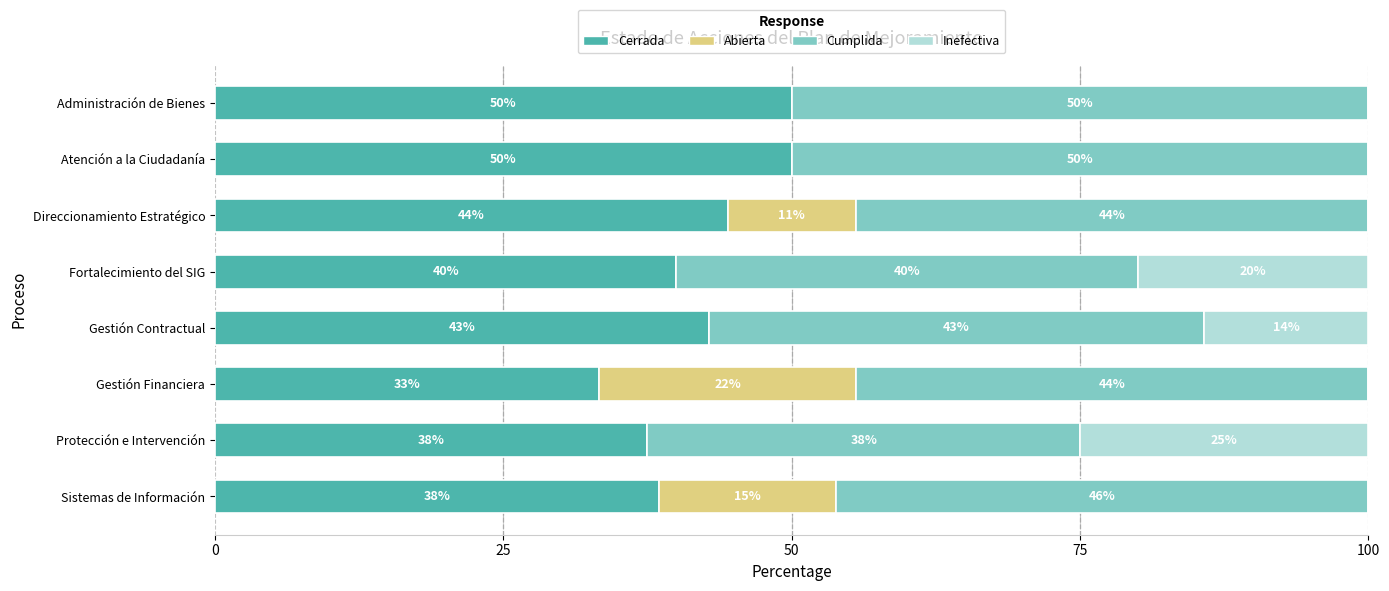

Count the number of categories in the chart.

8